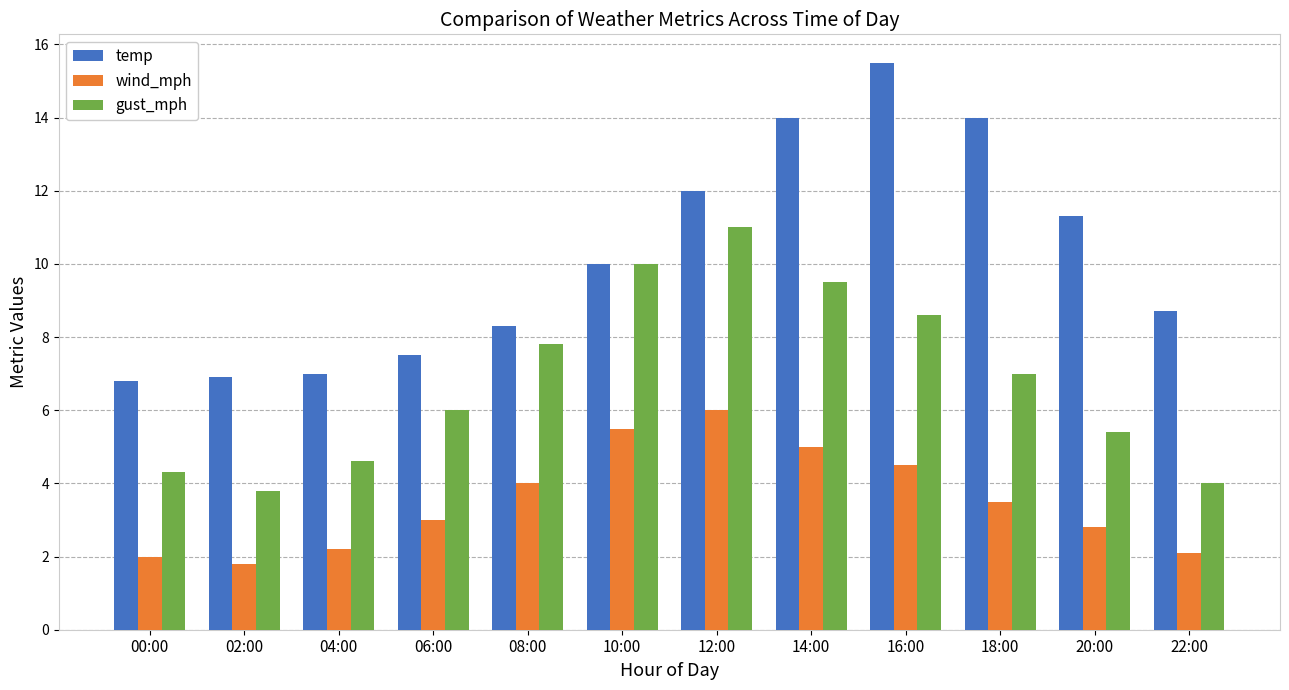

How many data points does each series have?

12